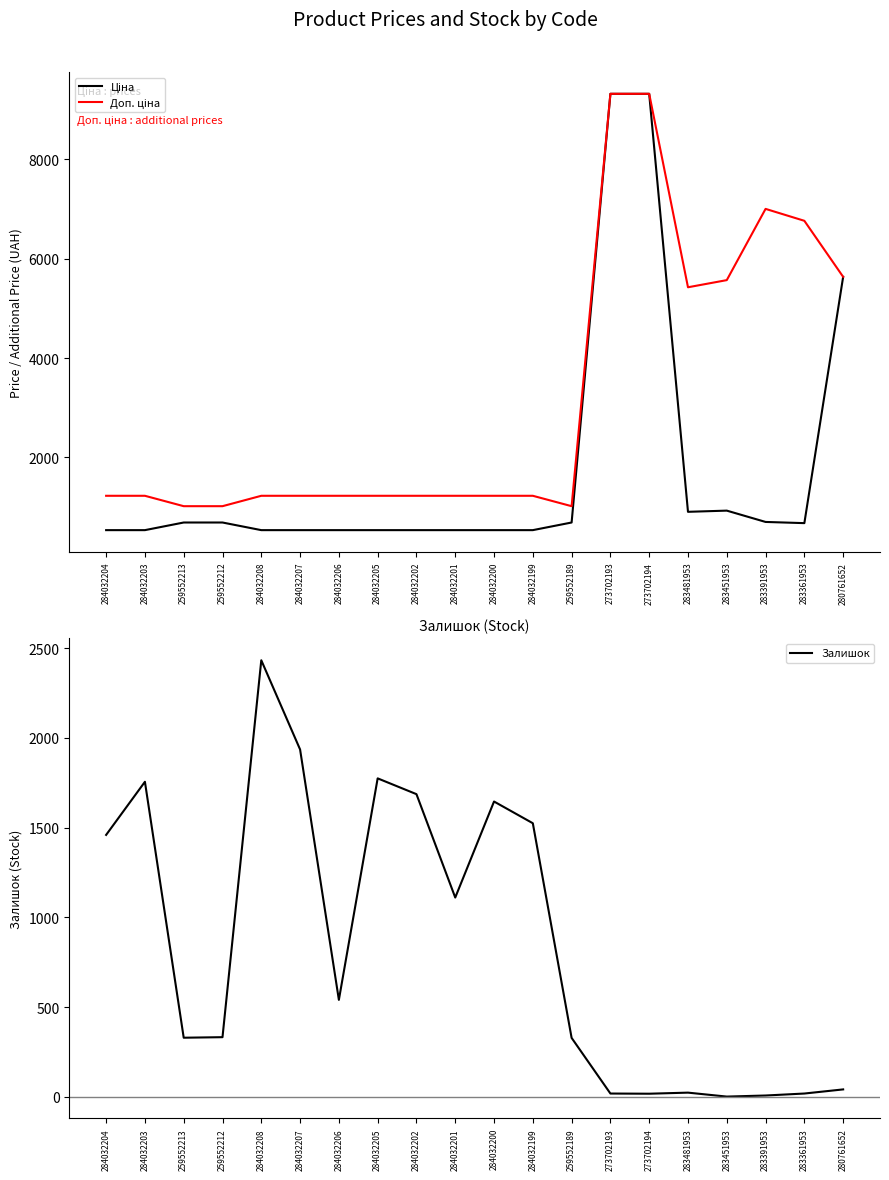

Between 259552212 and 284032200, which series saw the biggest shift?

Залишок